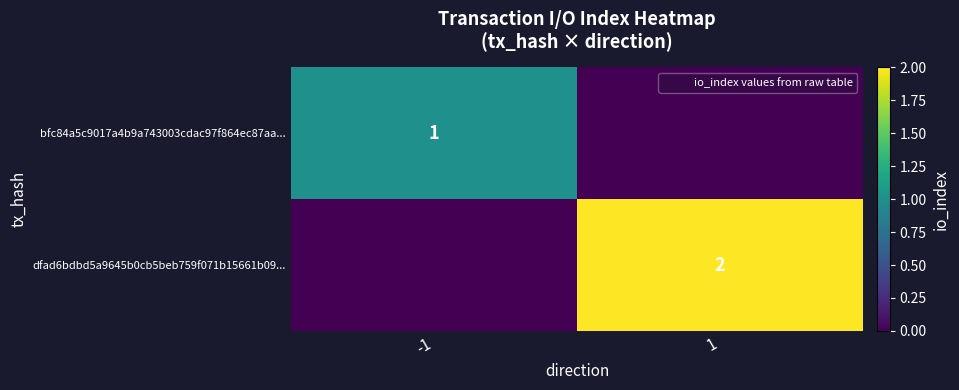

What is the difference between the maximum and minimum values in the dfad6bdbd5a9645b0cb5beb759f071b15661b09... series?

2